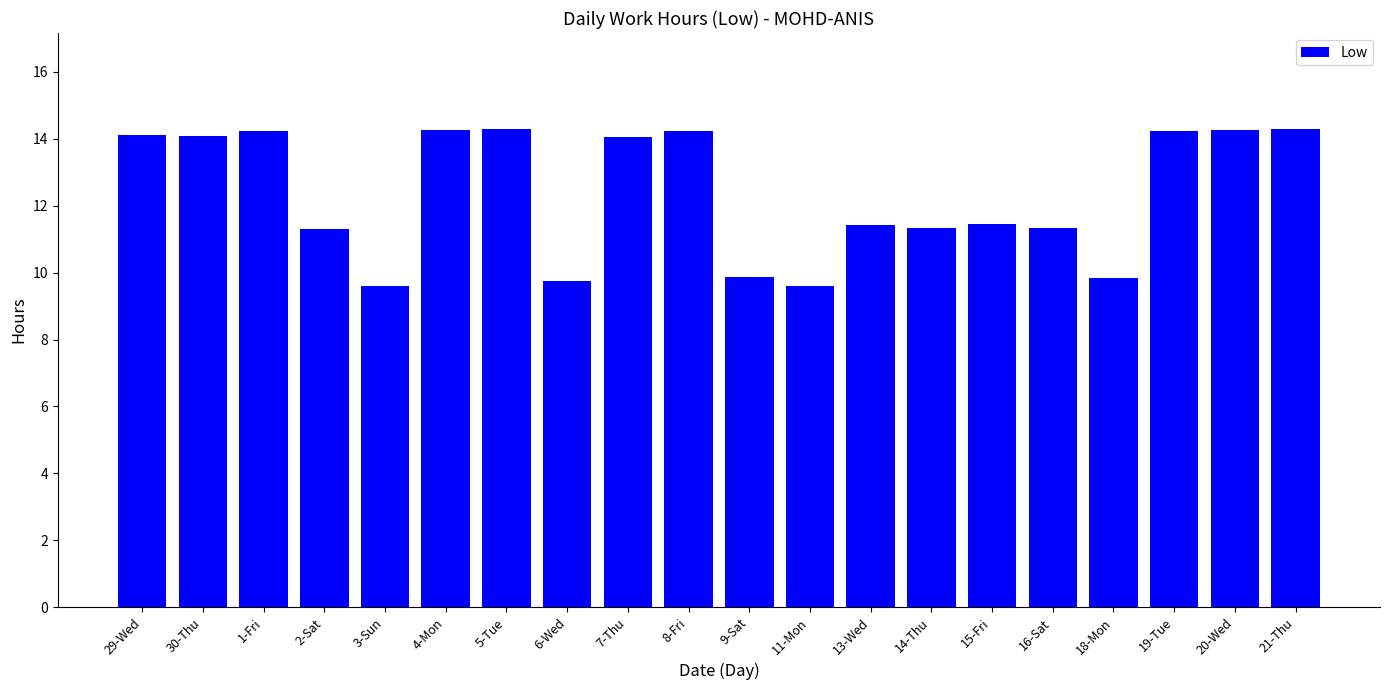

What is the minimum value shown in the chart?

9.6